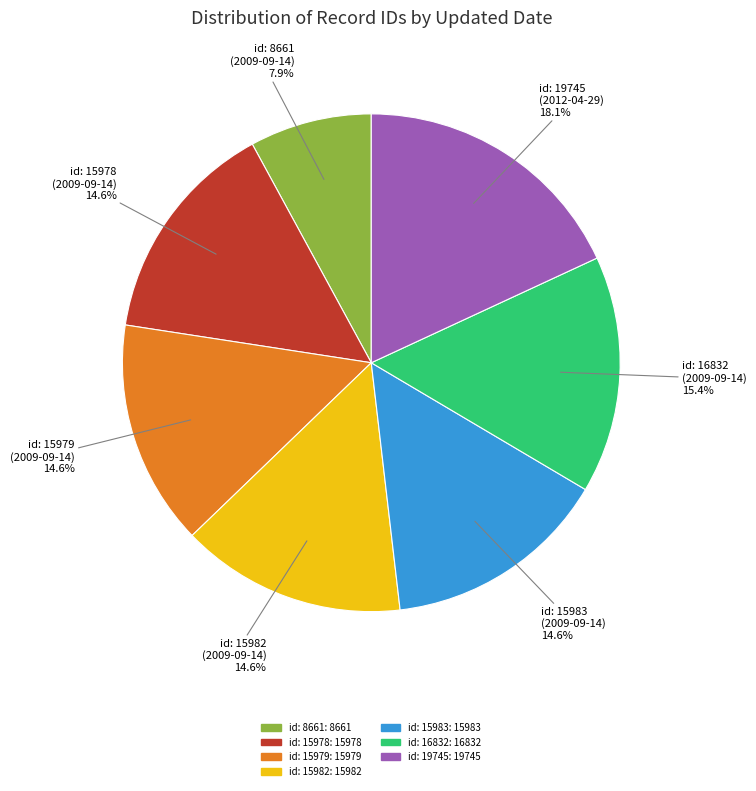

Does any single category account for the majority?

No